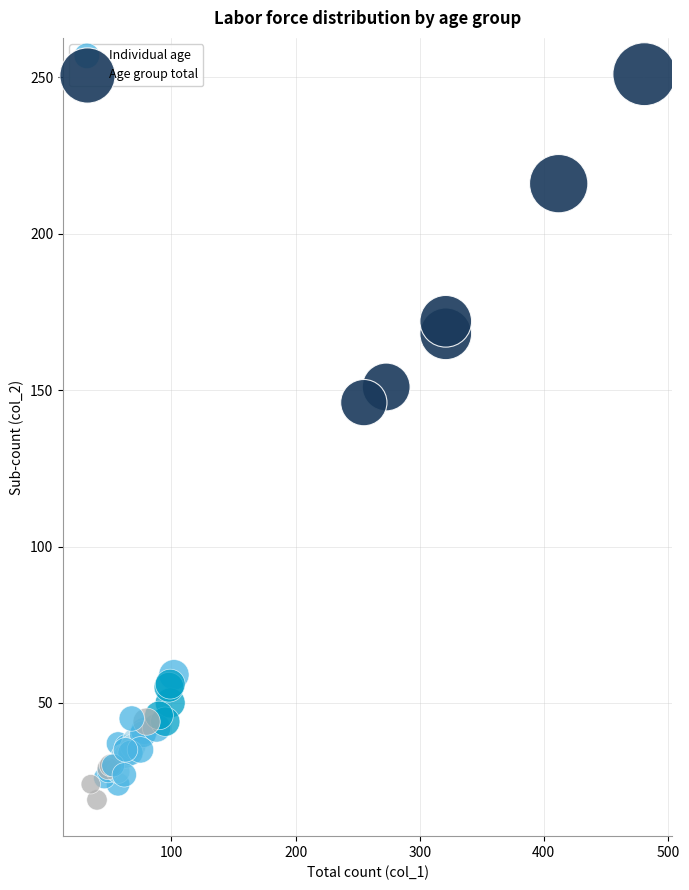

What are all the series names shown in the legend?

Individual age, Age group total